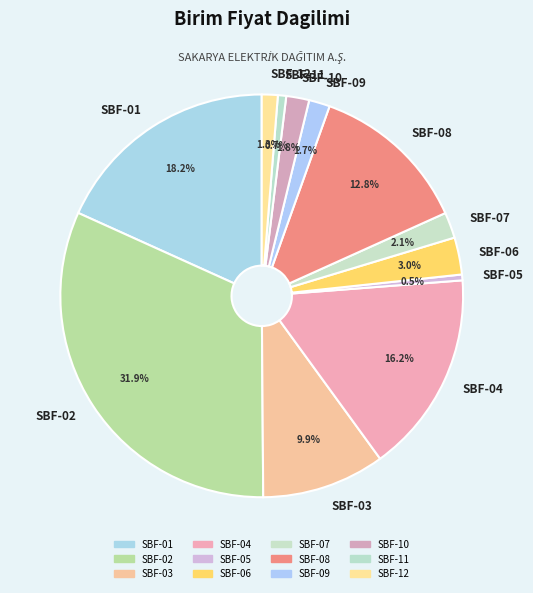

Is the sum of SBF-03 and SBF-04 greater than half?

No